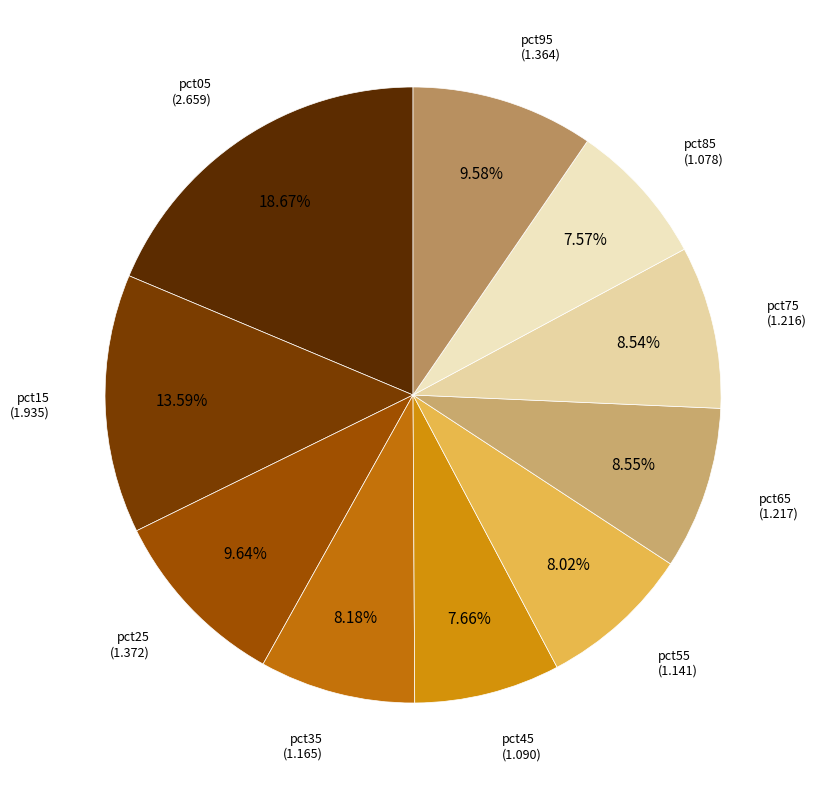

Is there any slice that represents more than half of the pie?

No